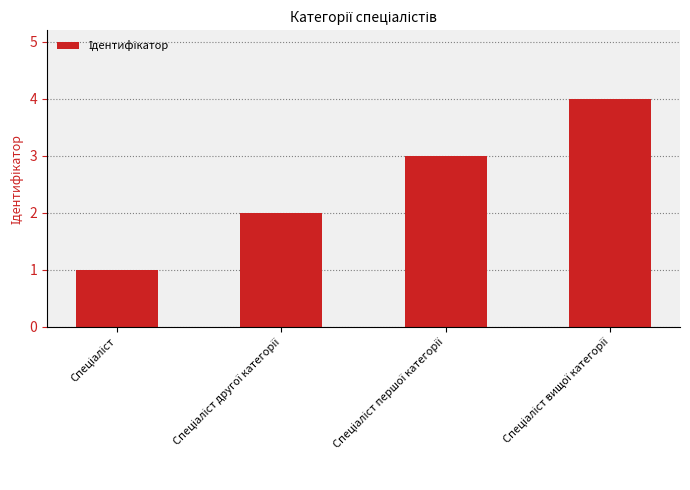

What is the sum of all values?

10